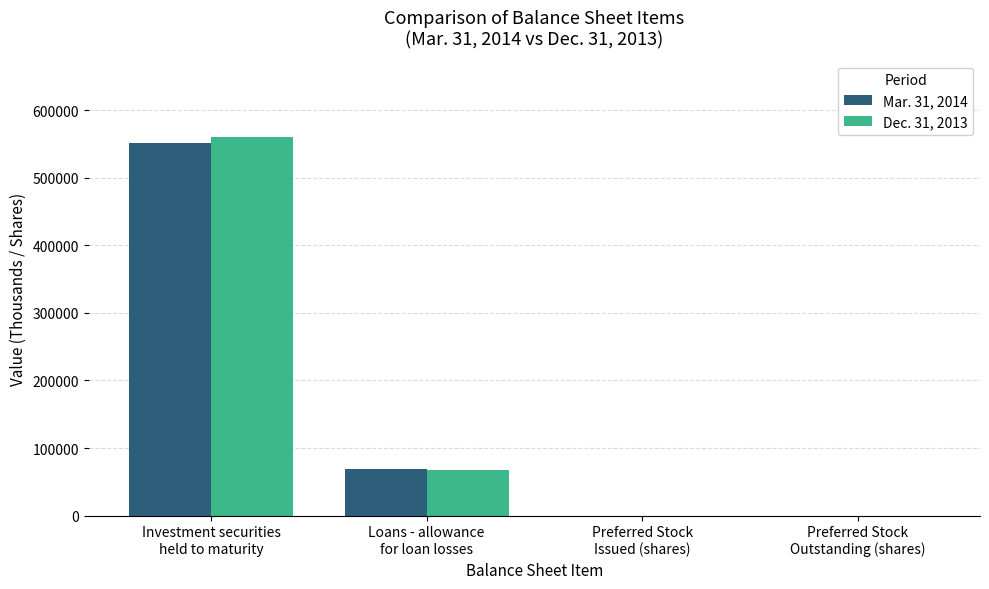

At which category is the sum across all series the highest?

Investment securities
held to maturity